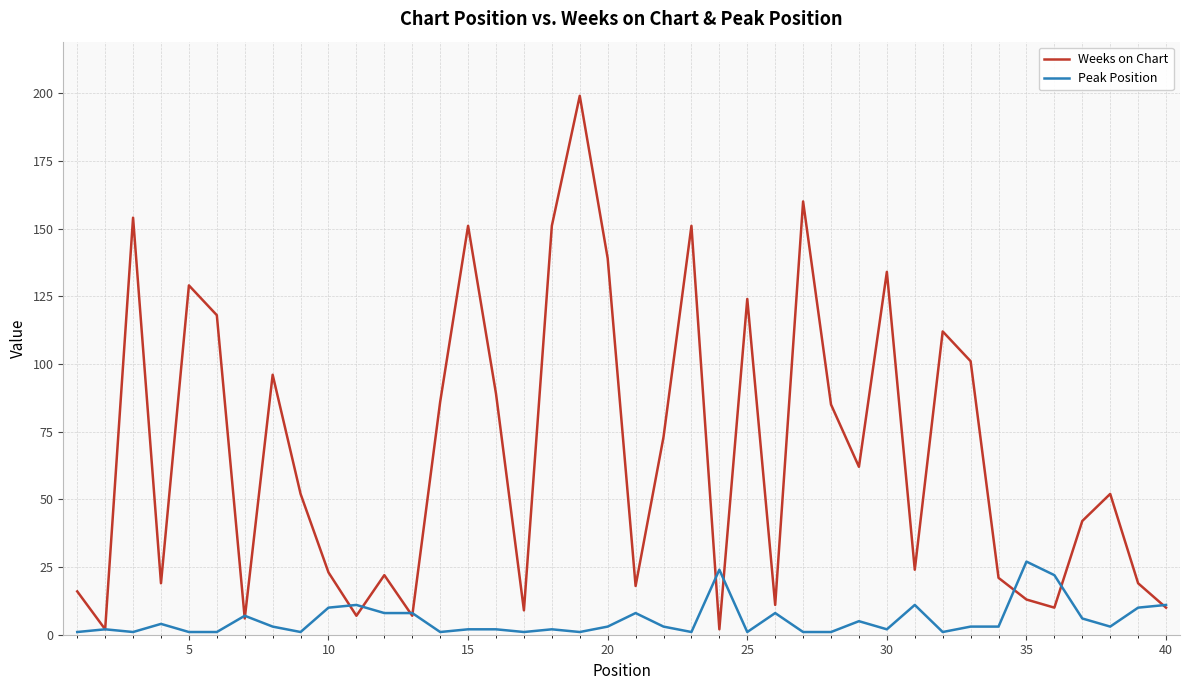

List the series in order of their overall mean, lowest first.

Peak Position, Weeks on Chart